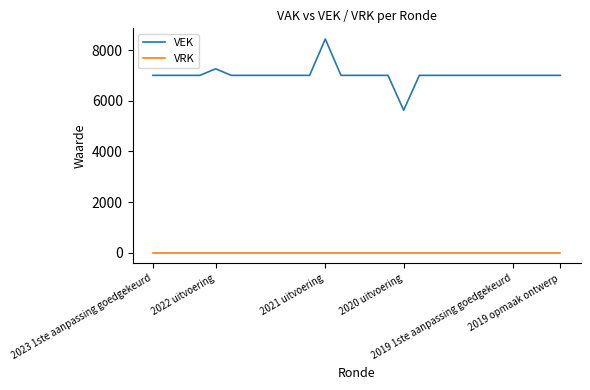

How many lines are shown in the chart?

2